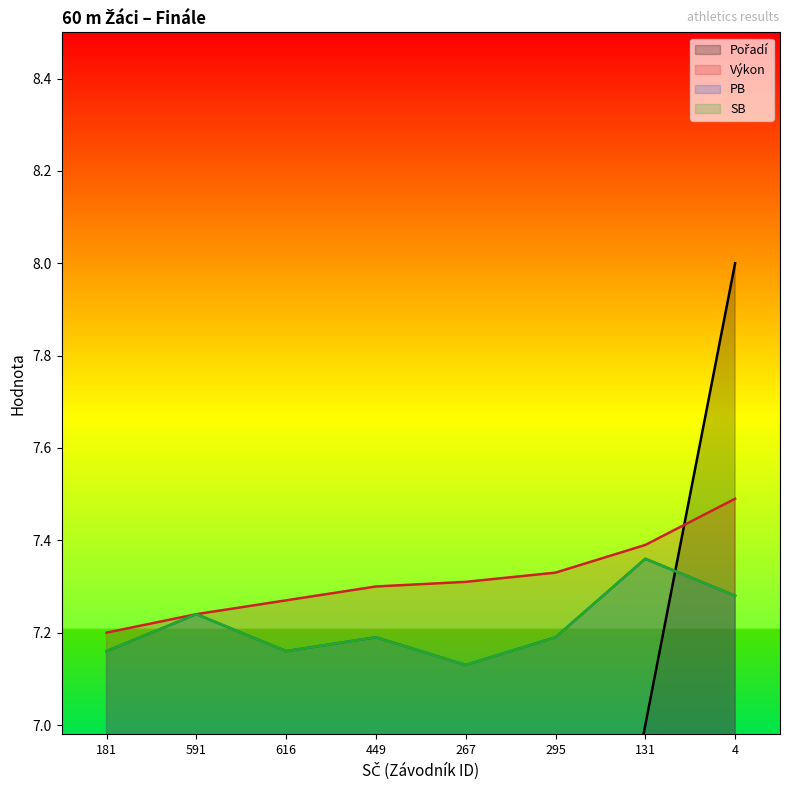

Where is SB nearest to the value 7?

267